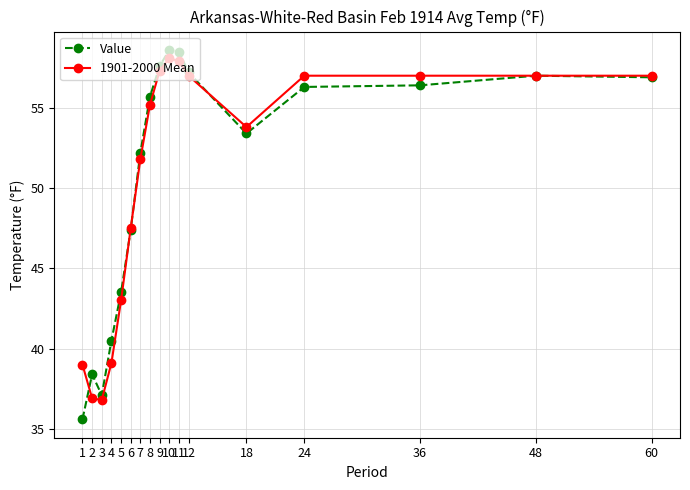

Is the value of Value at 8 greater than the value of 1901-2000 Mean at 6?

Yes